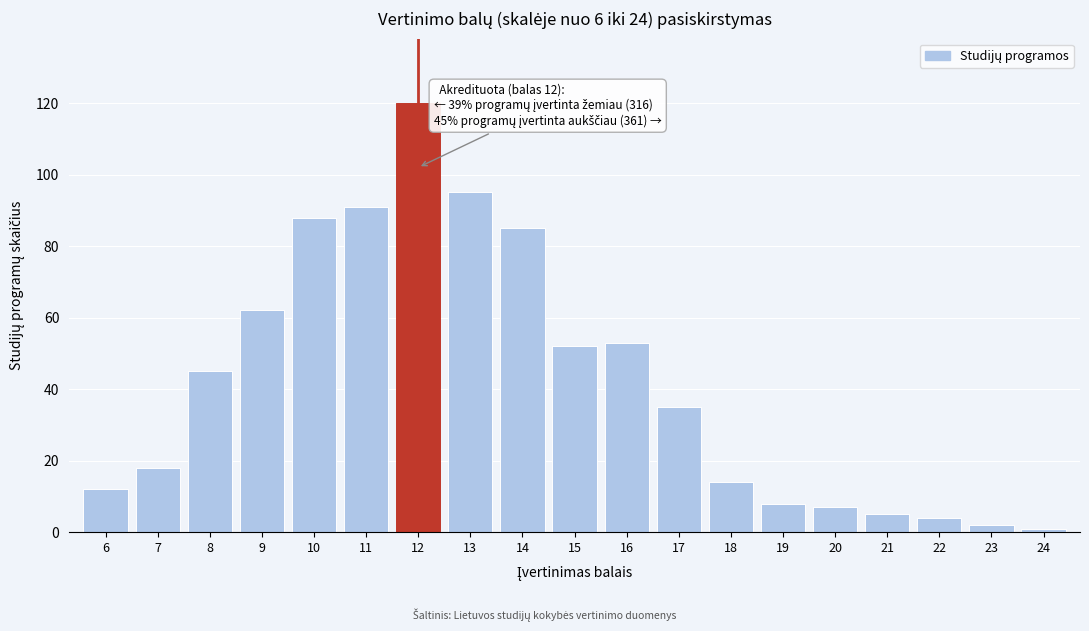

Reading right to left, extract all data points from this chart.

24=1	23=2	22=4	21=5	20=7	19=8	18=14	17=35	16=53	15=52	14=85	13=95	12=120	11=91	10=88	9=62	8=45	7=18	6=12